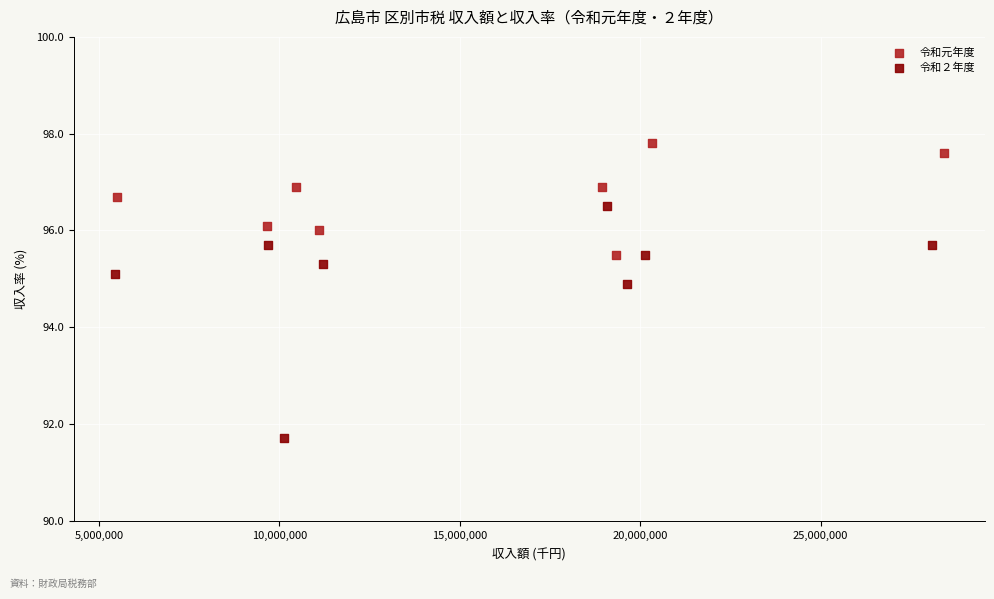

Which series contains the lowest Y value?

令和２年度